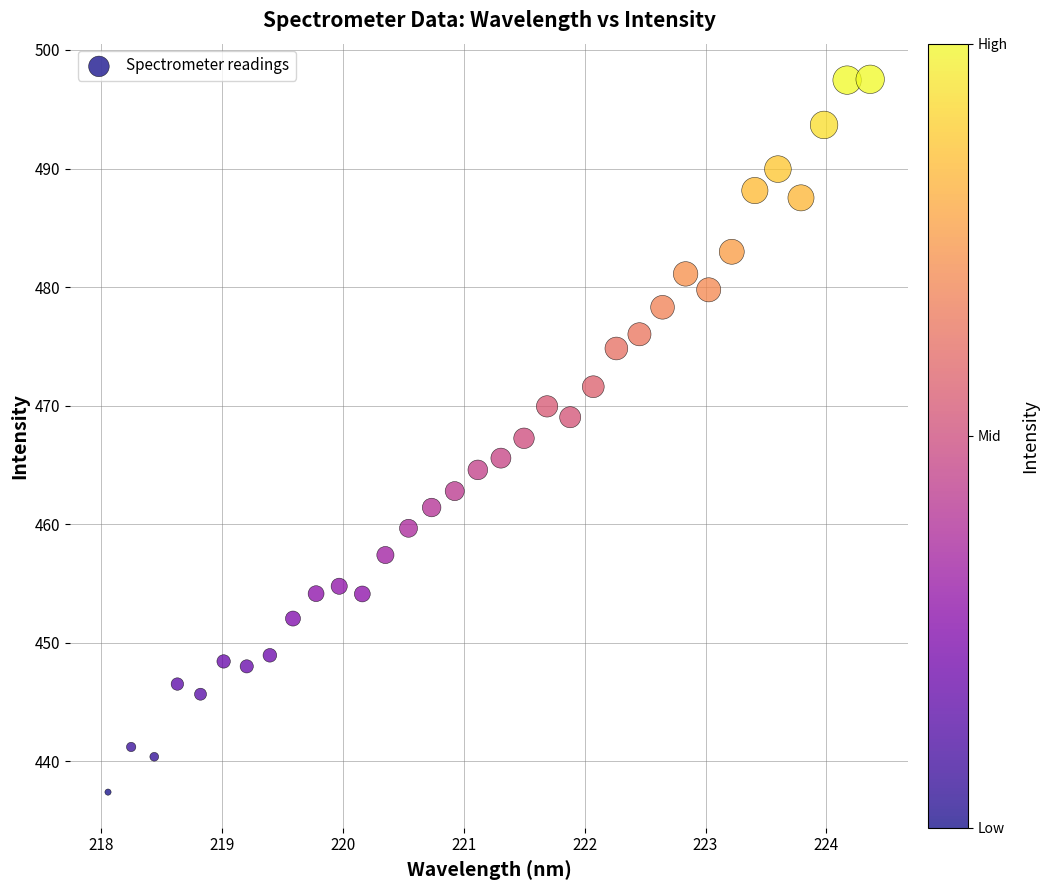

What is the range of Y values (max minus min)?

60.1